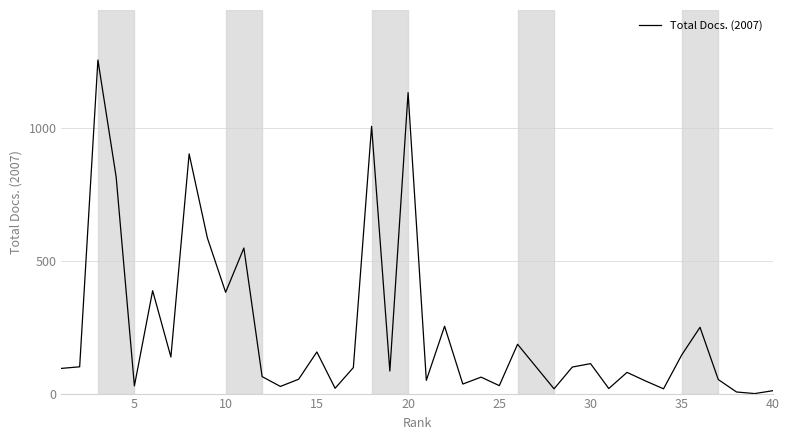

What is the maximum value shown in the chart?

1258